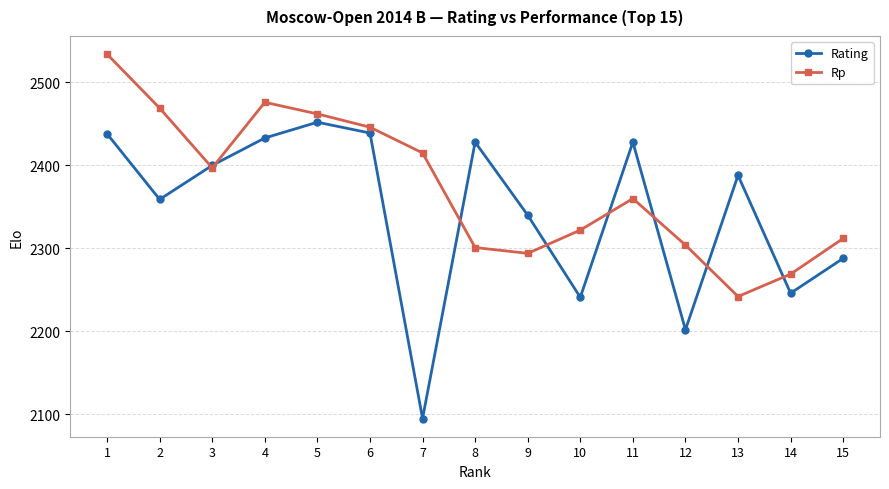

What is the total value across all series at 11?

4788